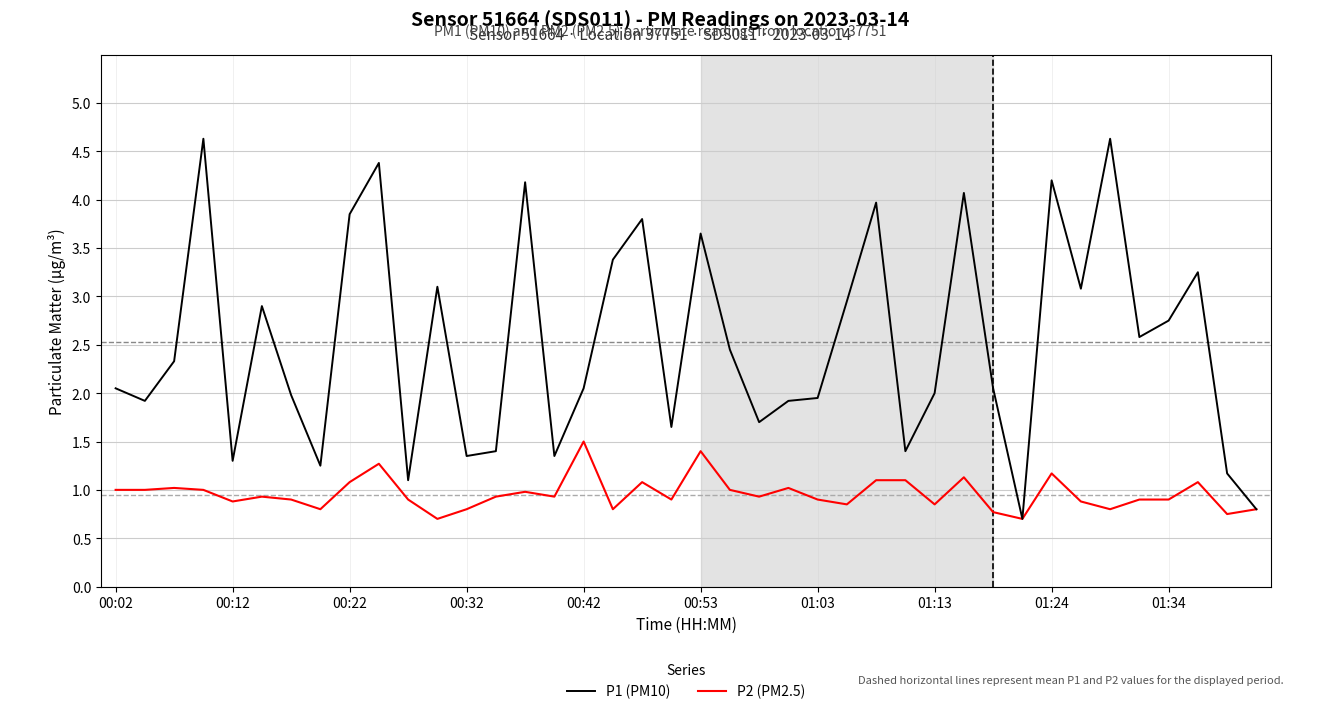

Does the chart have visible grid lines?

Yes